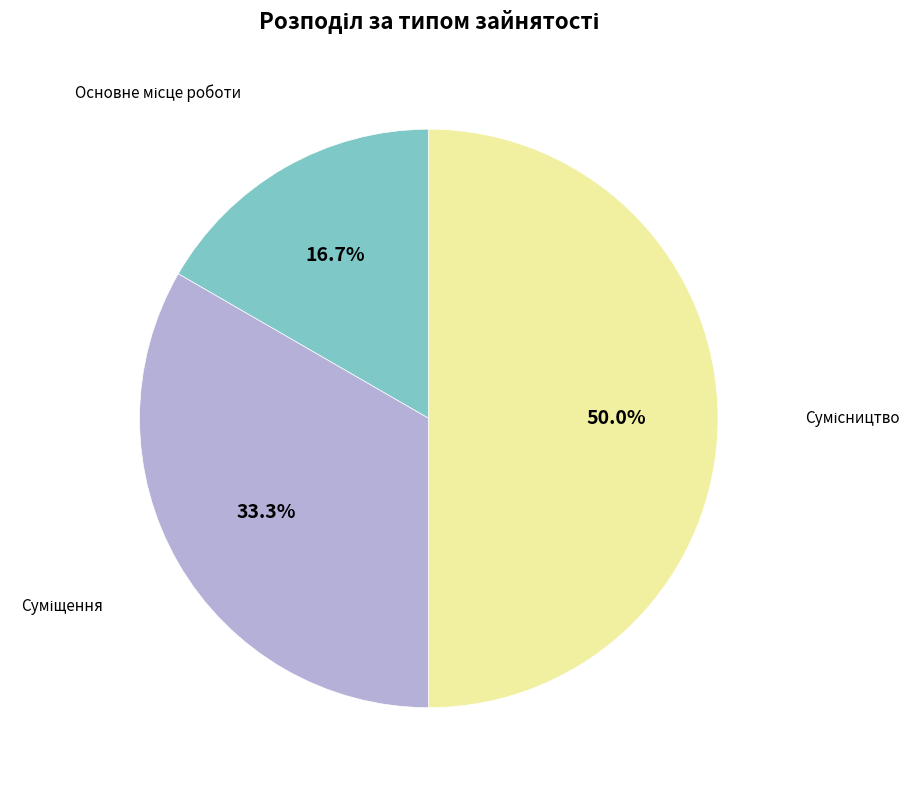

How many slices are in this pie chart?

3